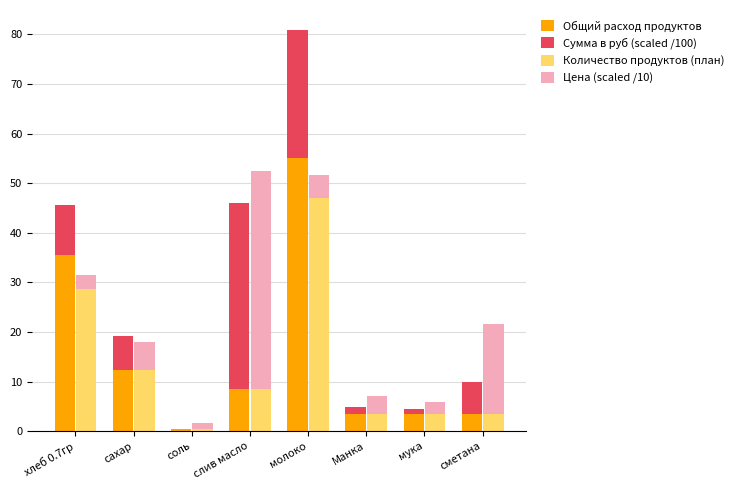

Which series has the largest total across all categories?

Общий расход продуктов